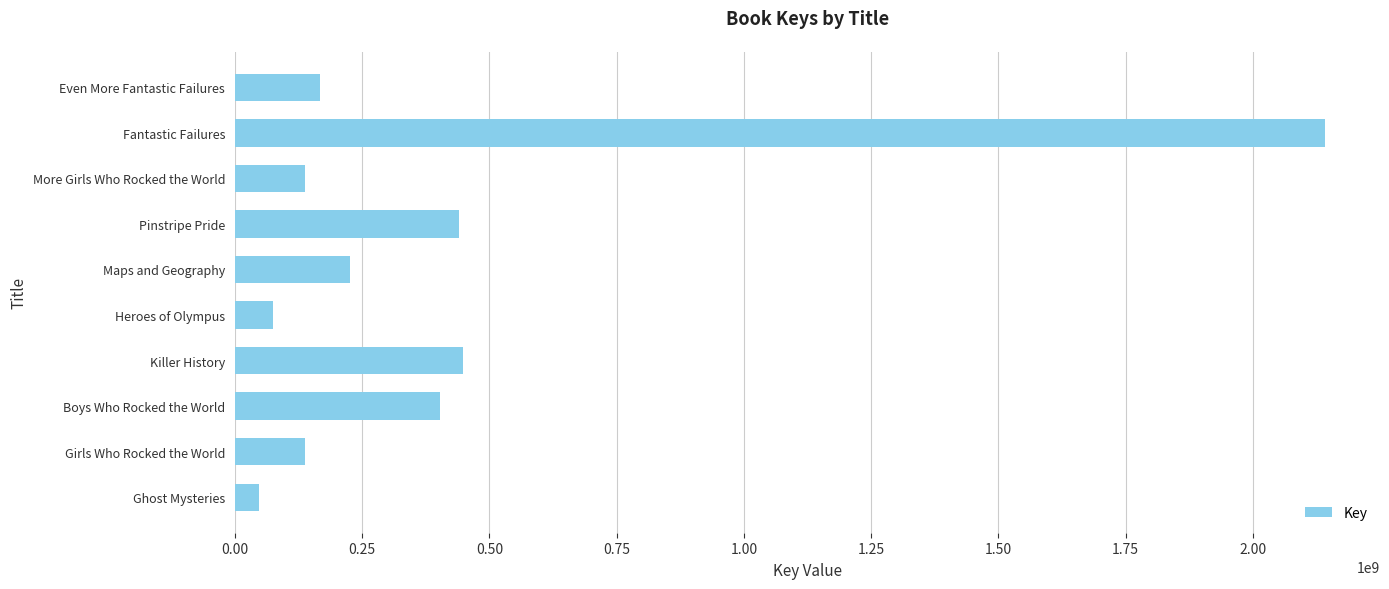

How many bars are there in total?

10